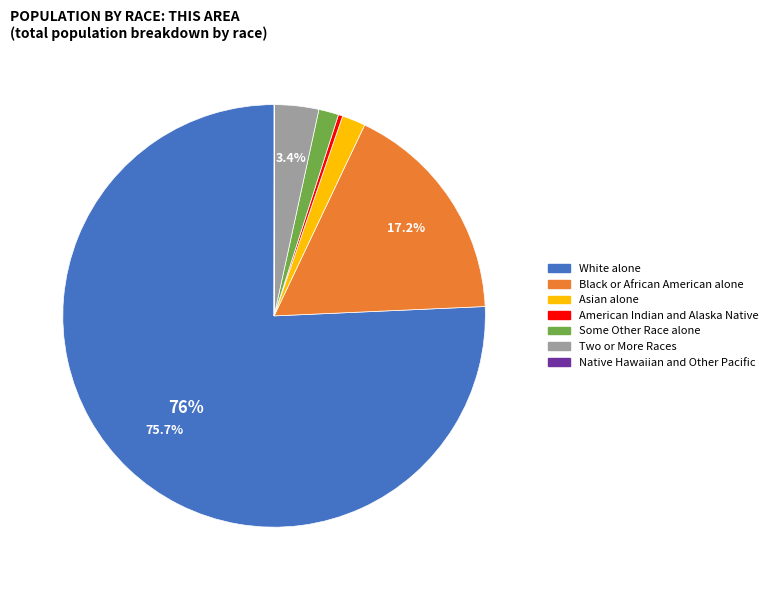

The Two or More Races slice represents 13% of the pie. True or false?

False